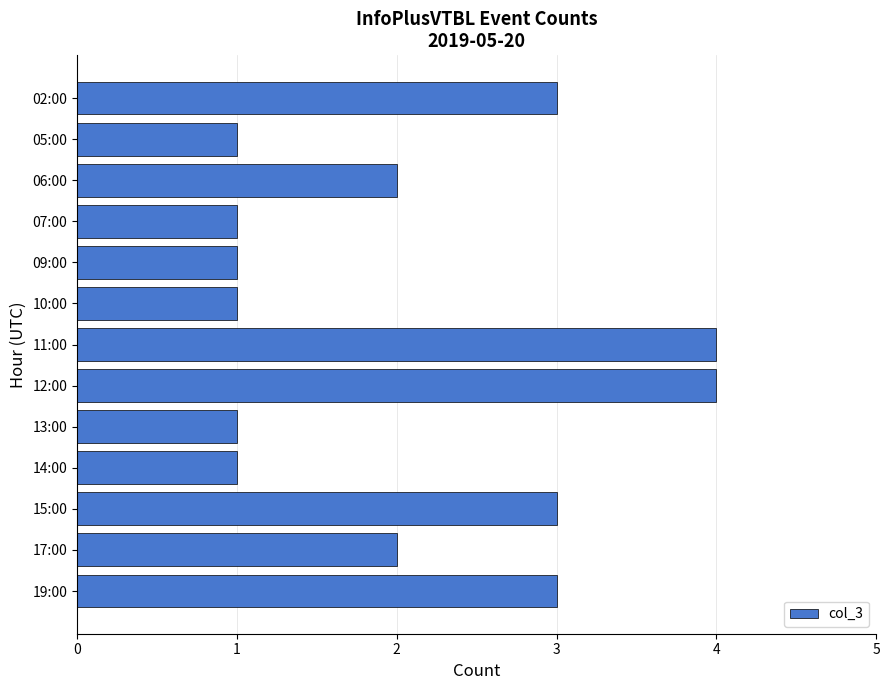

What is the average value?

2